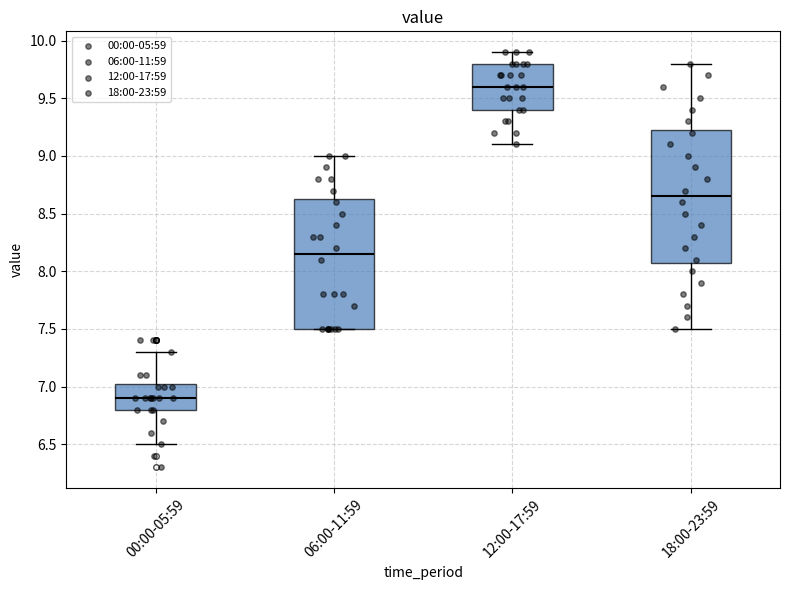

Which box has the highest median line?

12:00-17:59